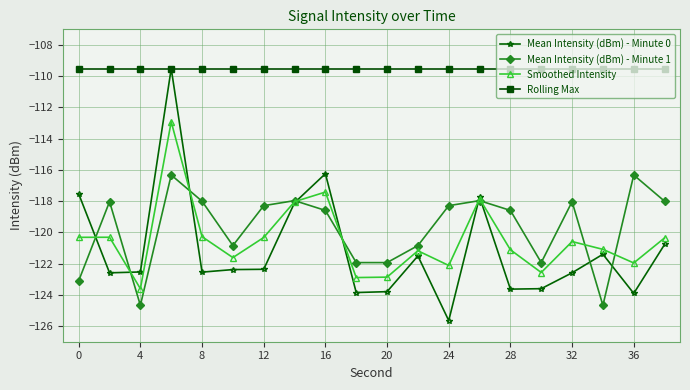

Which series has the largest range (max minus min)?

Mean Intensity (dBm) - Minute 0